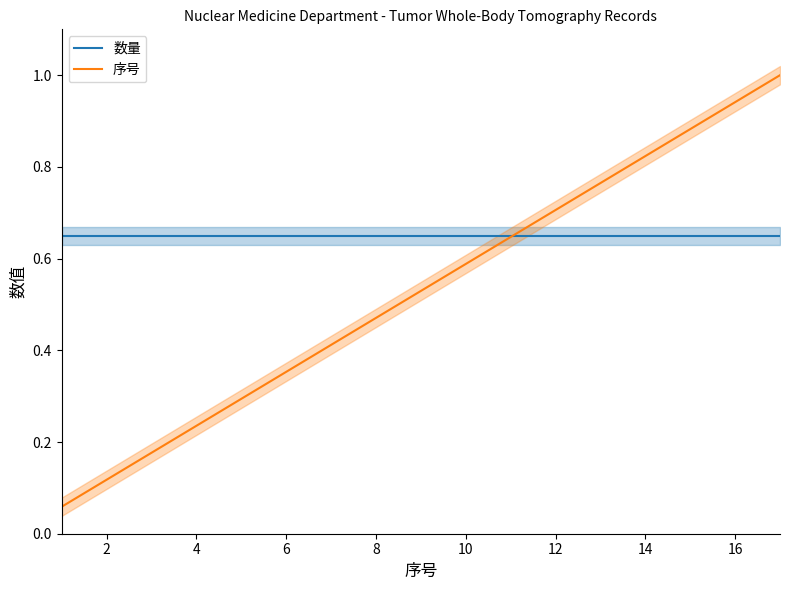

True or false: 序号 has a value of 0.5 at 14.

False